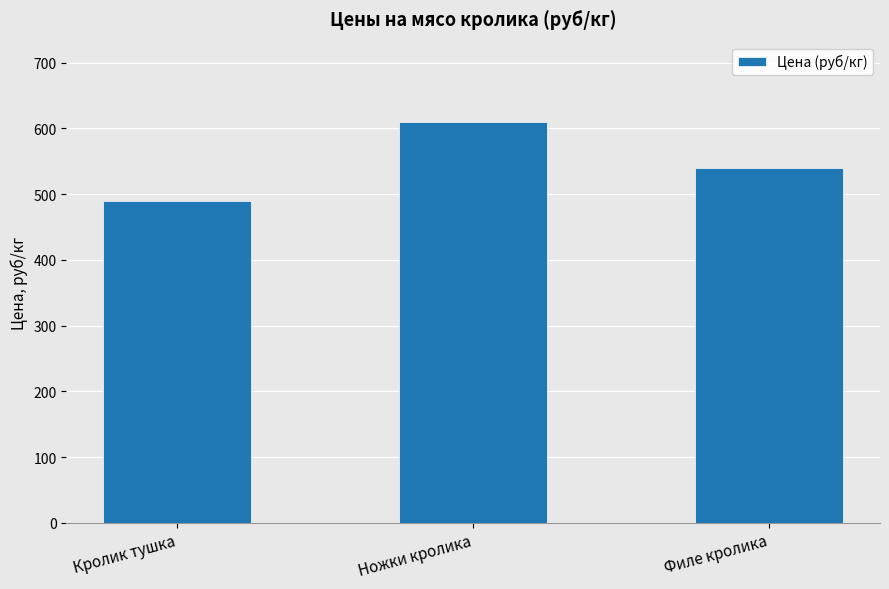

Reading right to left, what are all the values shown in this chart?

540	610	490